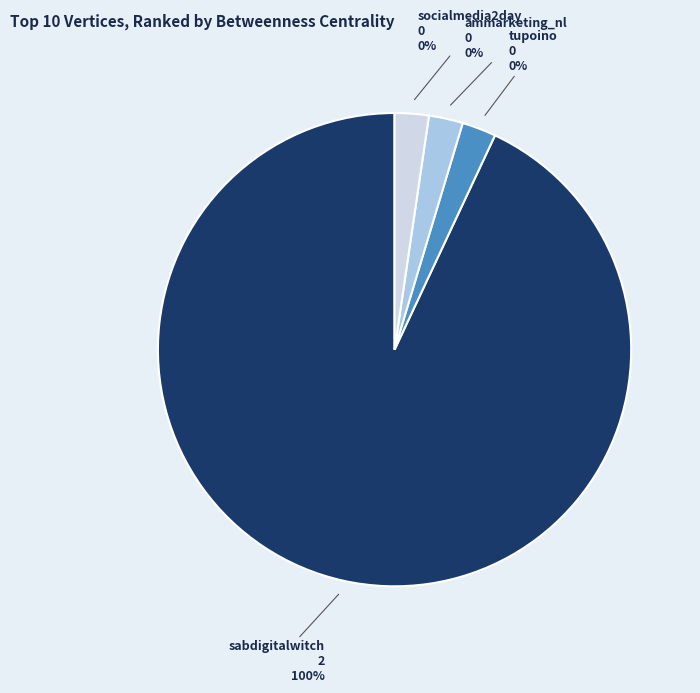

What is the change in value from sabdigitalwitch to ammarketing_nl?

-2